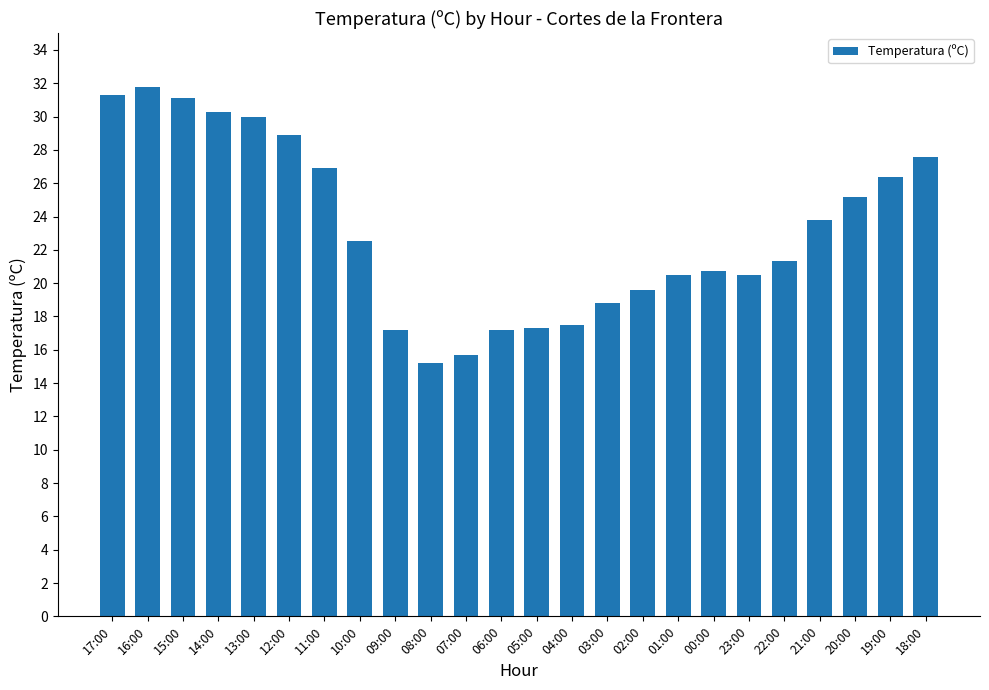

What position from the right is 13:00?

20